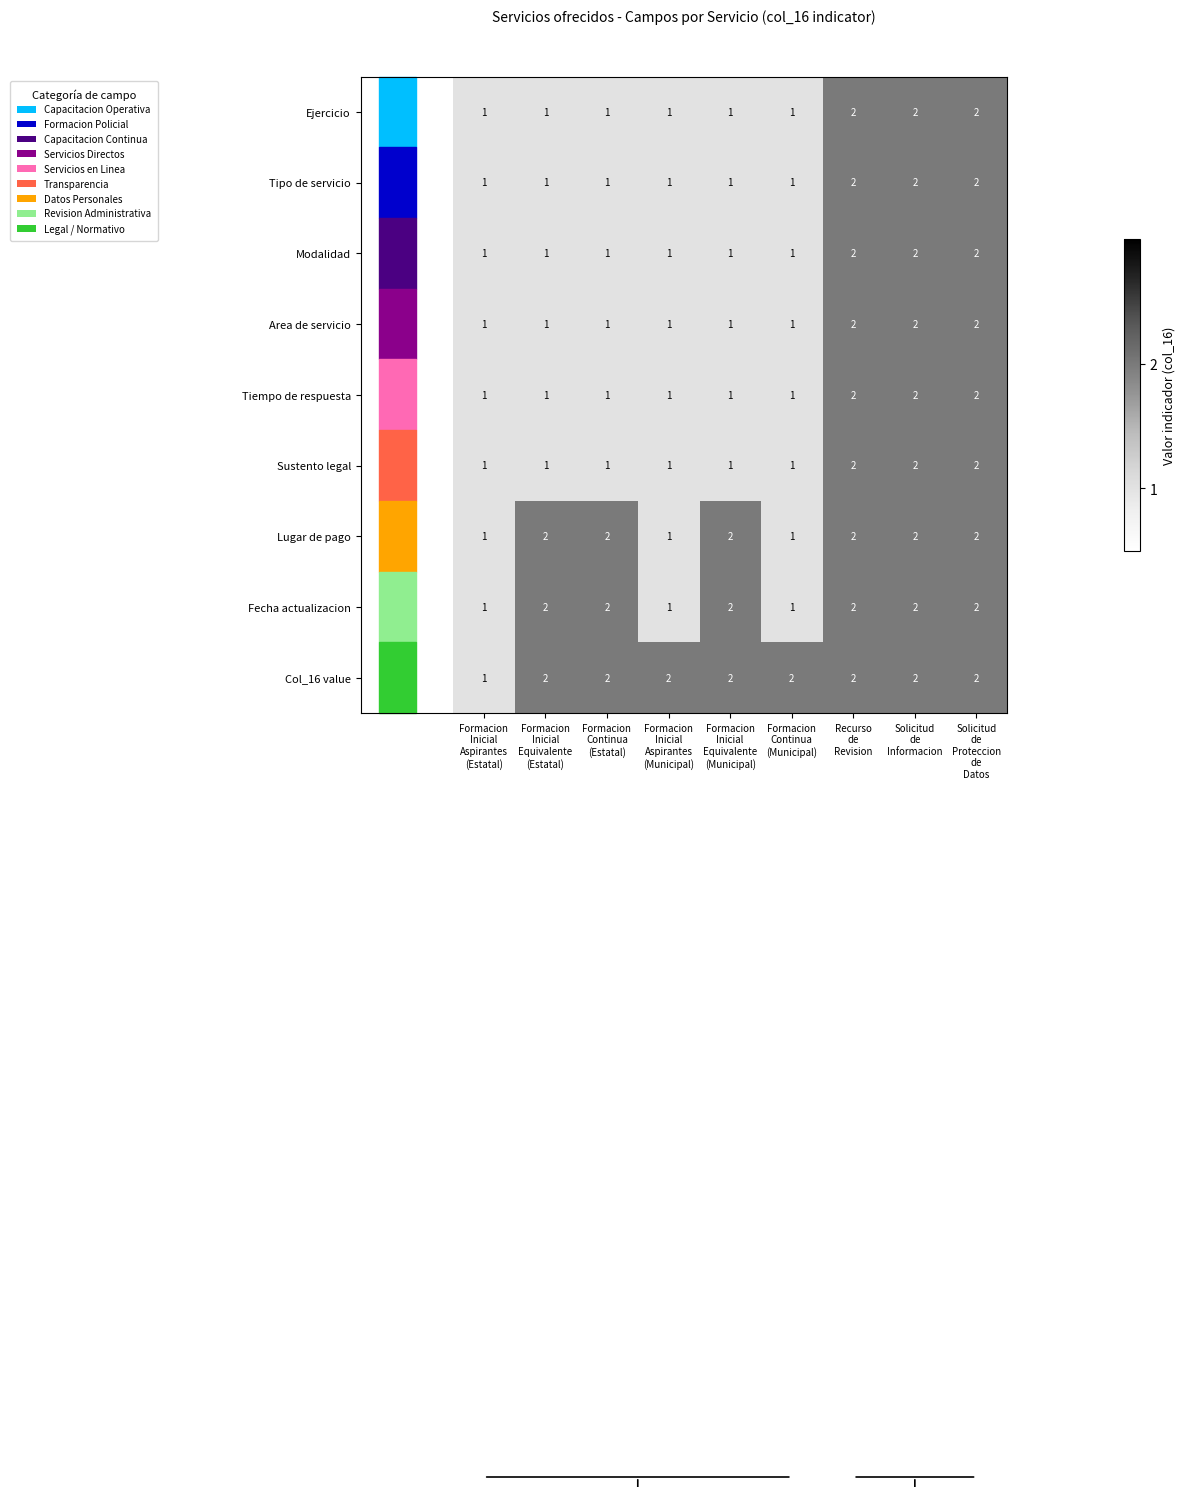

What is the sum of all Col_16 value values?

17